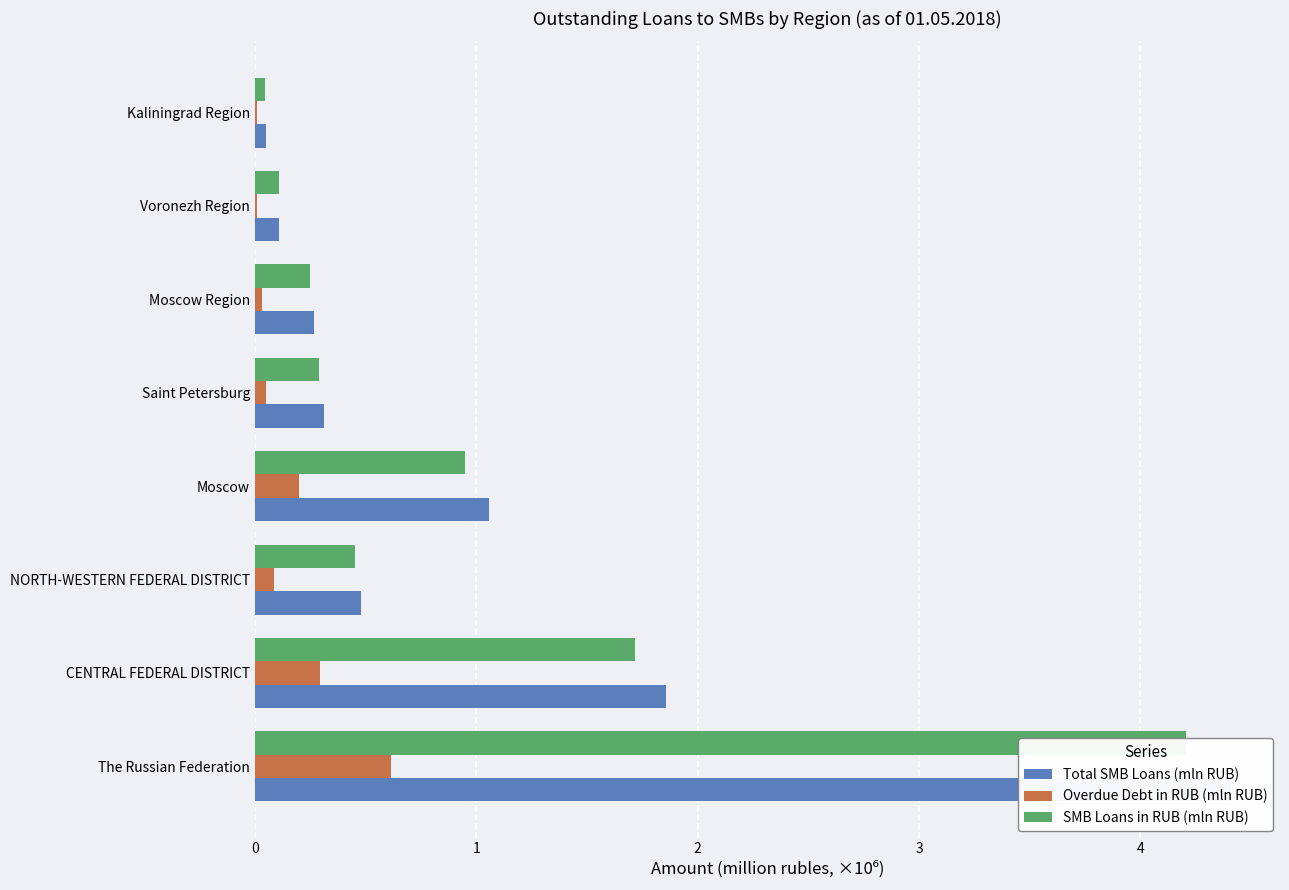

At how many categories does at least one series exceed 0?

8